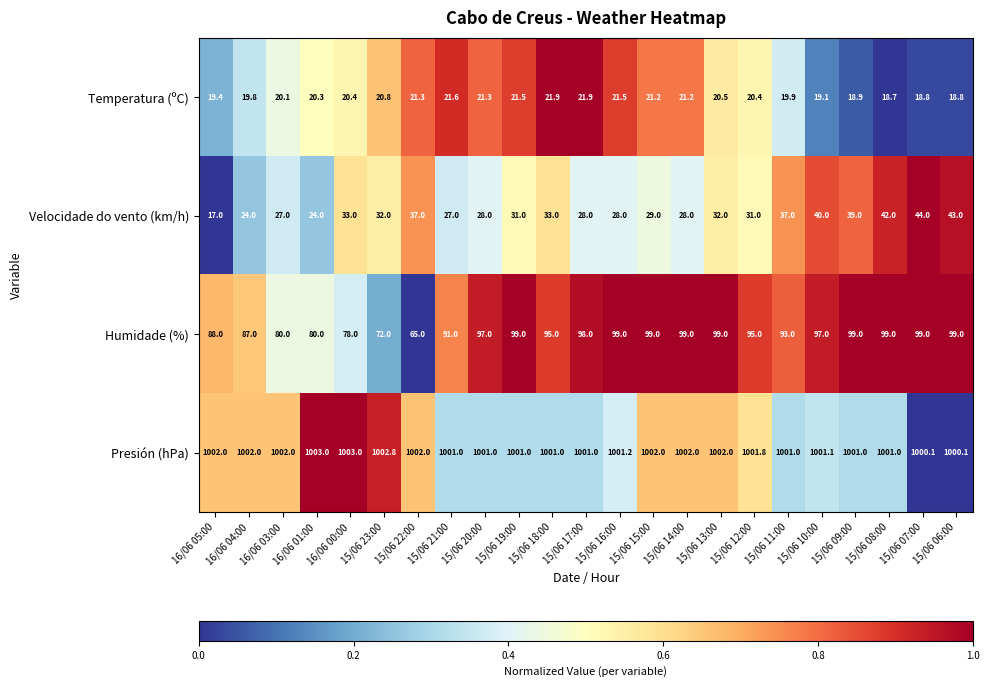

What is the total value across all series at 15/06 15:00?

1151.2